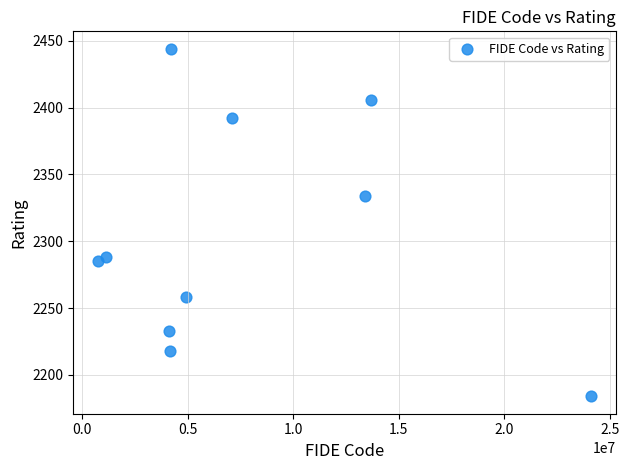

What Y value in the scatter plot is closest to 2314?

2334